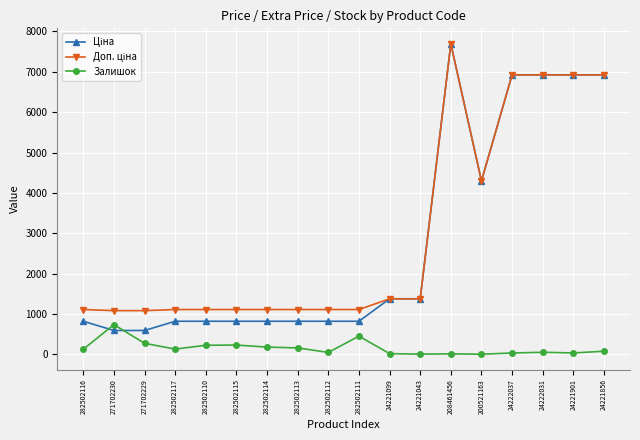

At which category is the sum across all series the highest?

208461456